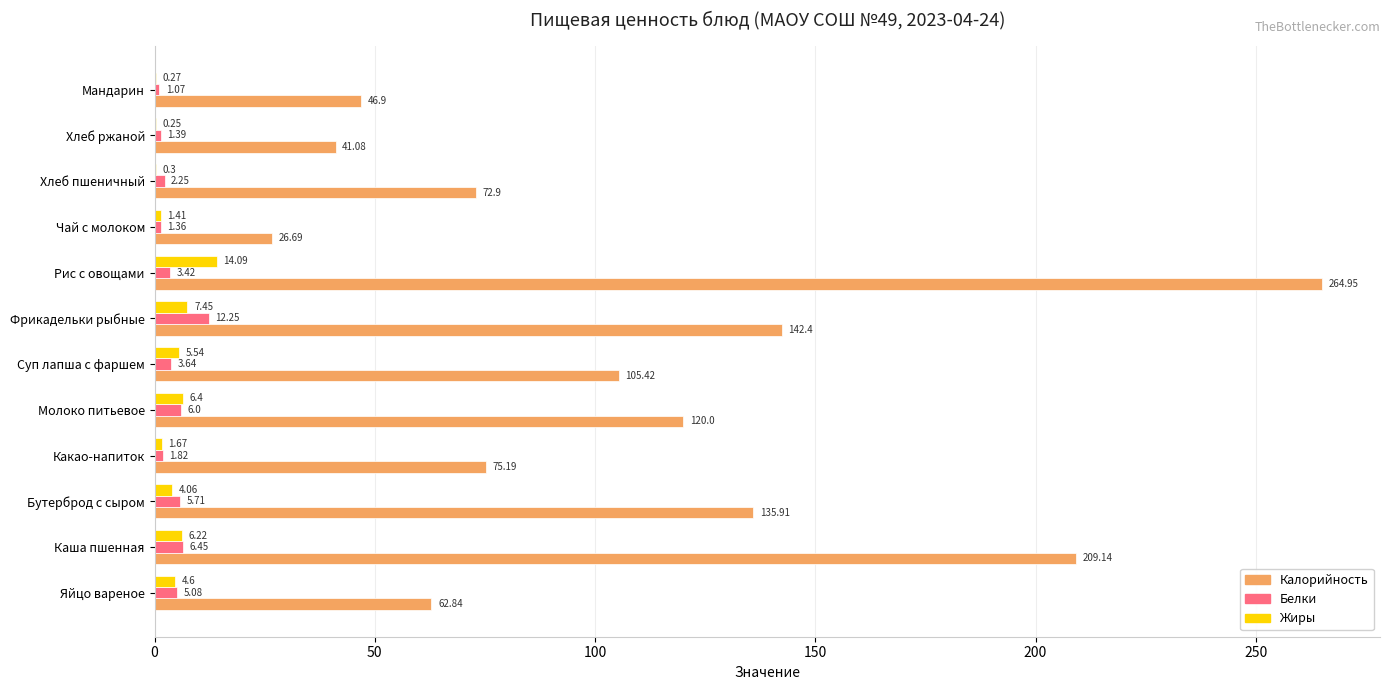

At which label does Жиры reach its peak?

Рис с овощами